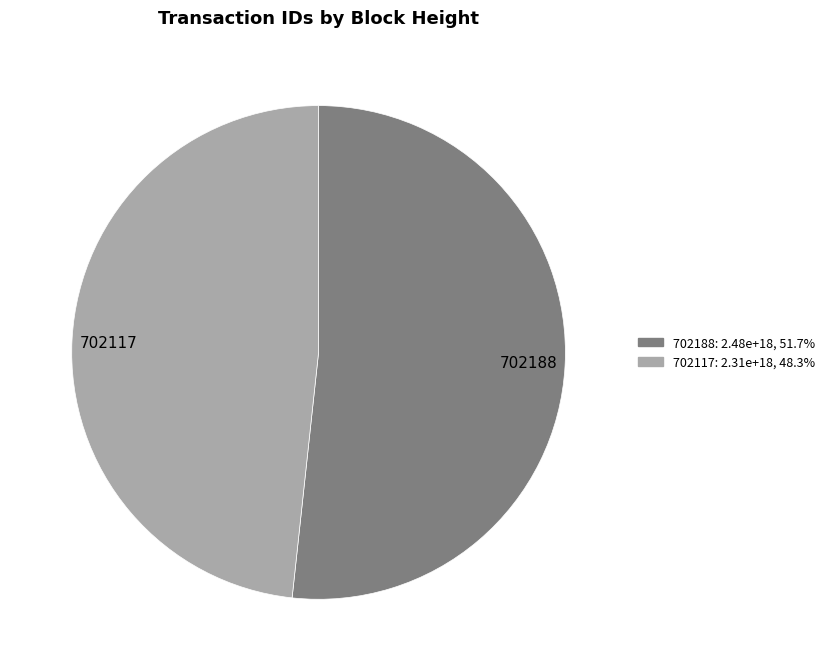

Combined, do 702117 and 702188 account for over 50%?

Yes